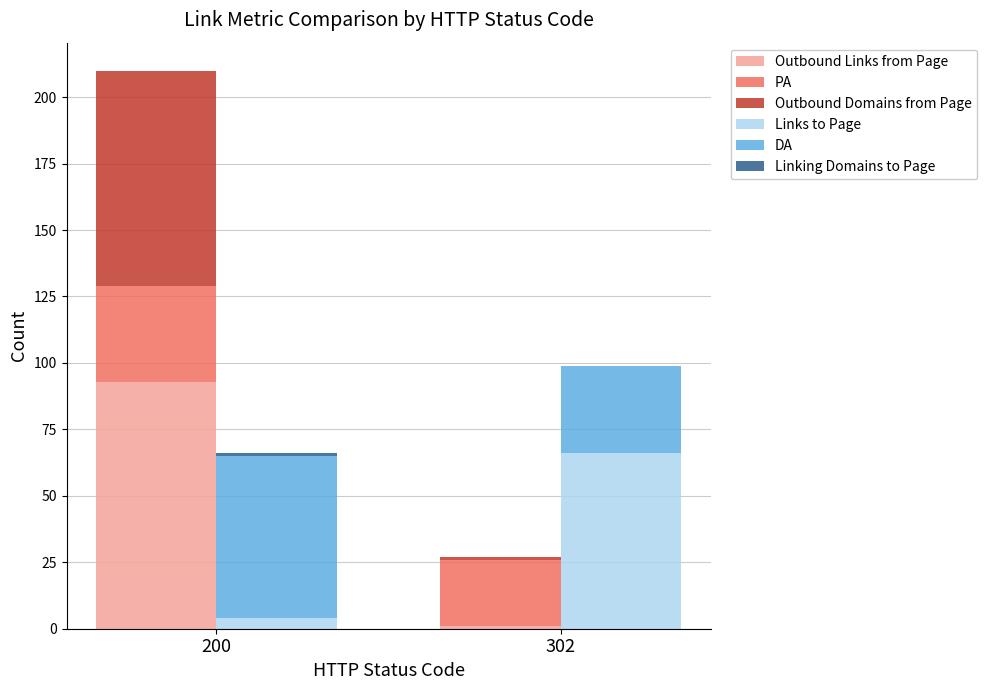

What is the average value of the Outbound Domains from Page series?

41